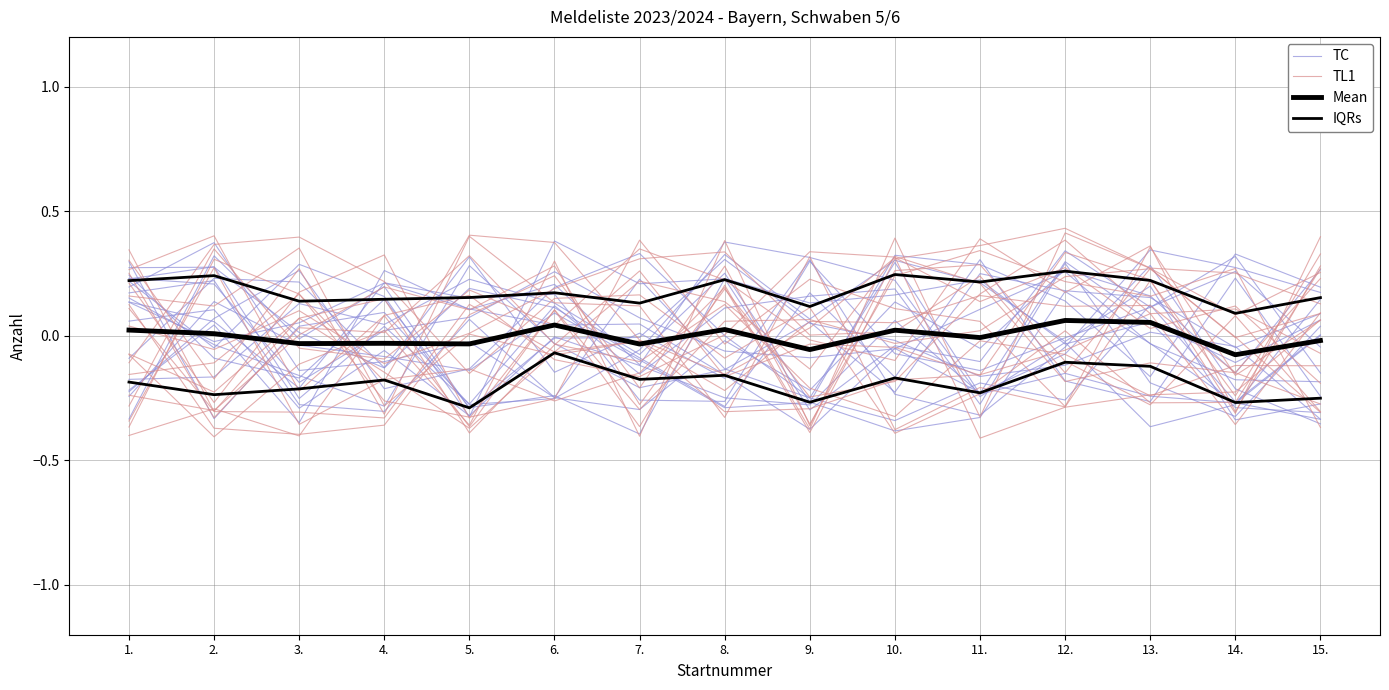

List the labels in order of Mean value, smallest first.

14., 9., 7., 5., 3., 4., 15., 11., 2., 10., 1., 8., 6., 13., 12.